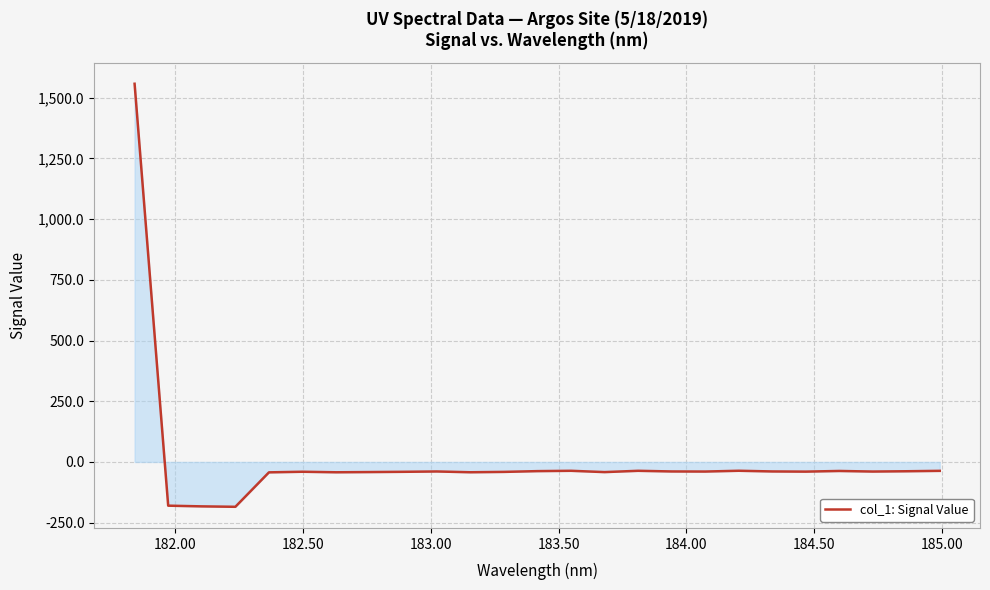

What is the difference between the maximum and minimum values?

1742.5